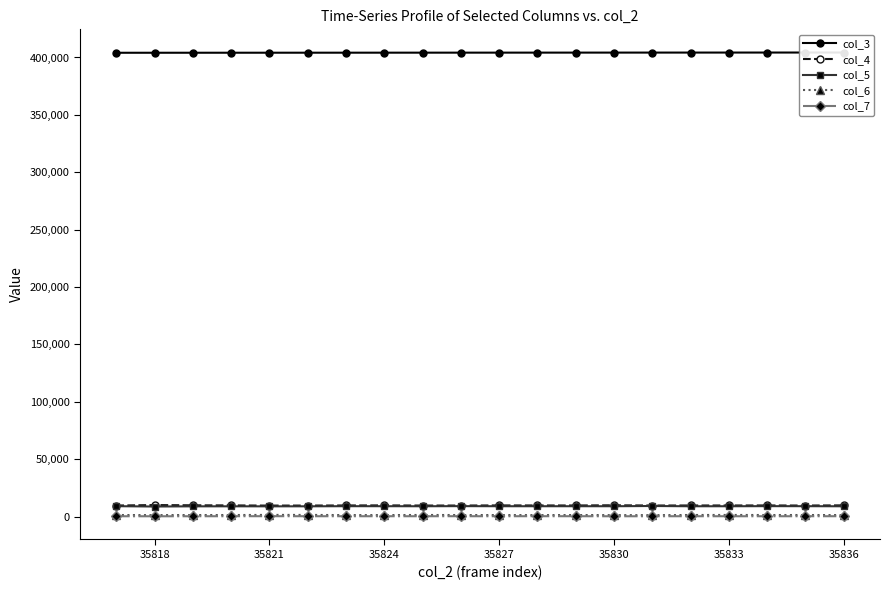

True or false: col_4 and col_7 intersect in this chart.

False